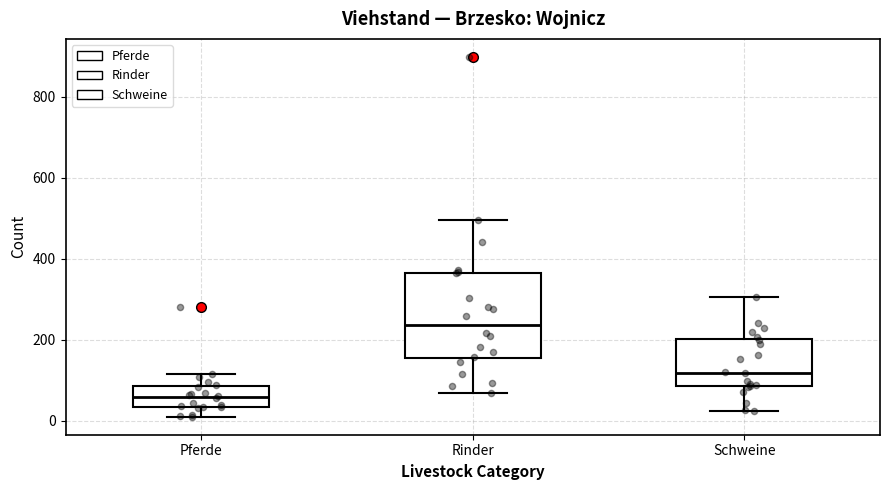

Which box has the lowest median line?

Pferde